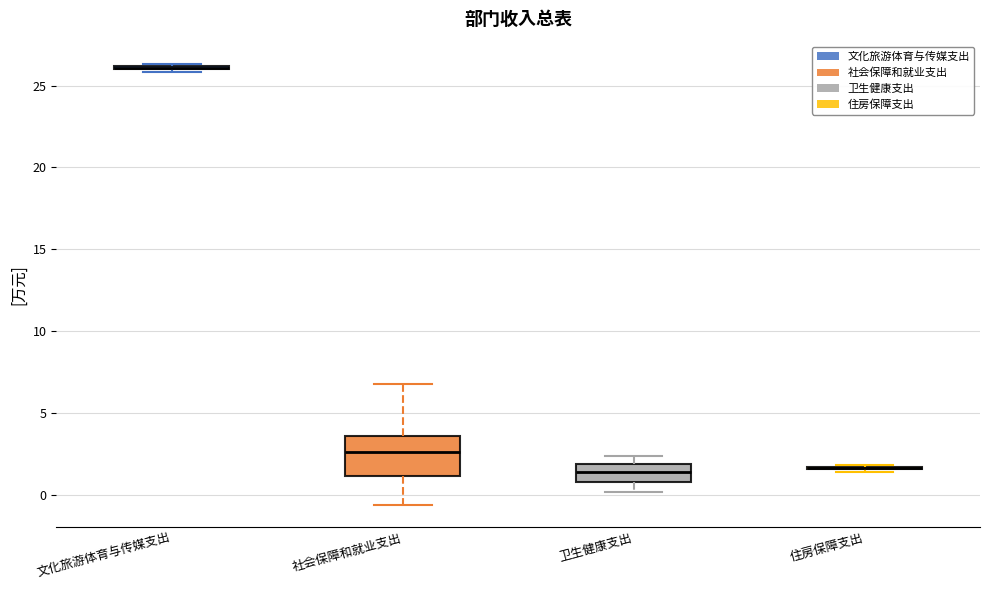

Which box is the tallest, from its lower edge to its upper edge?

社会保障和就业支出